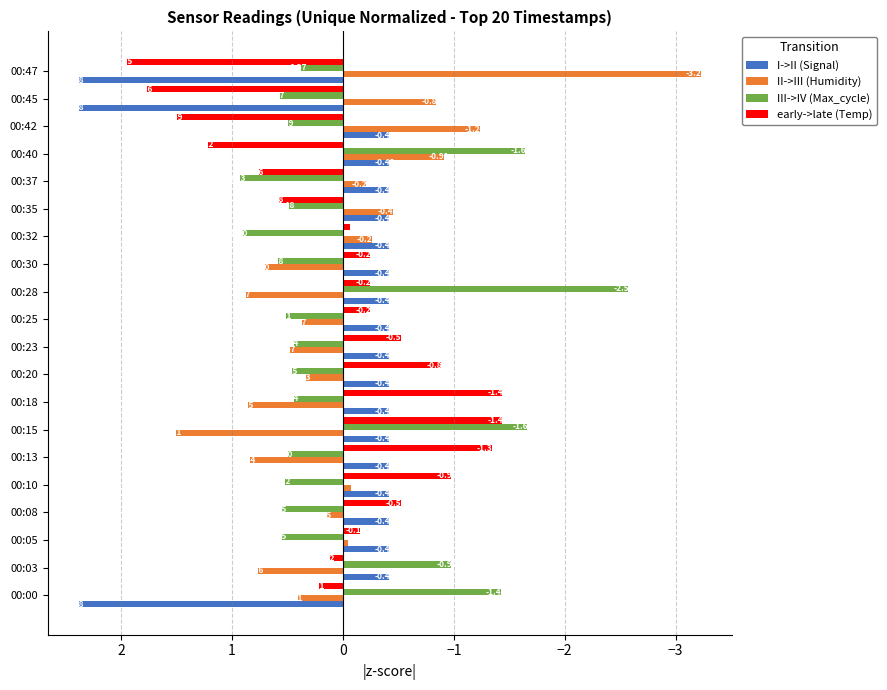

Which series changed the most between 00:00 and 00:20?

I->II (Signal)